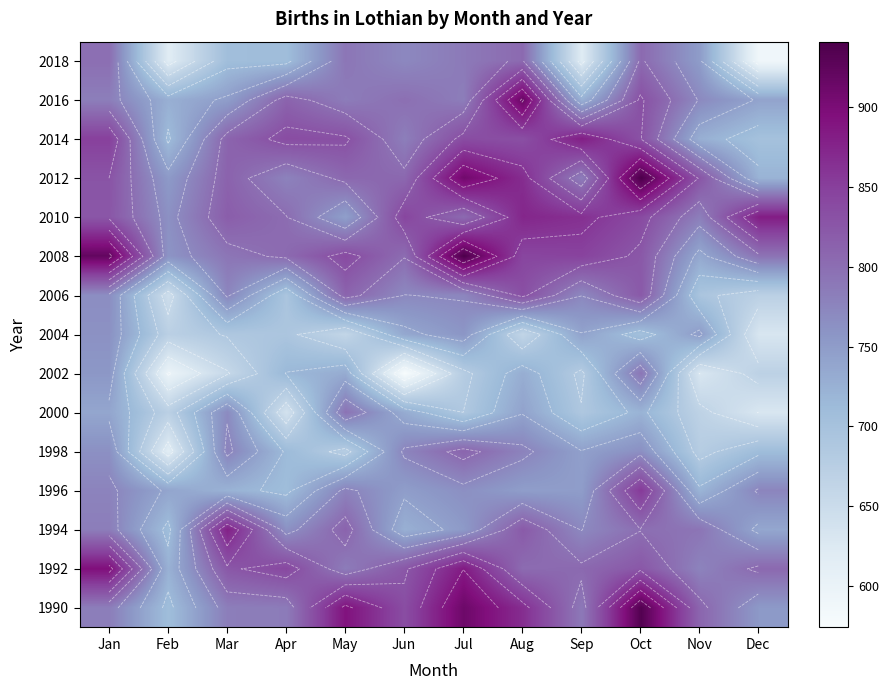

Is the value of 2012 at Oct greater than the value of 1998 at Dec?

Yes